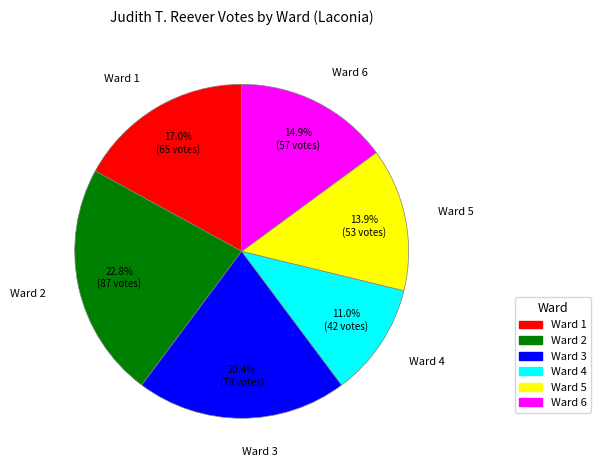

True or false: Ward 5 accounts for 9% of the total.

False